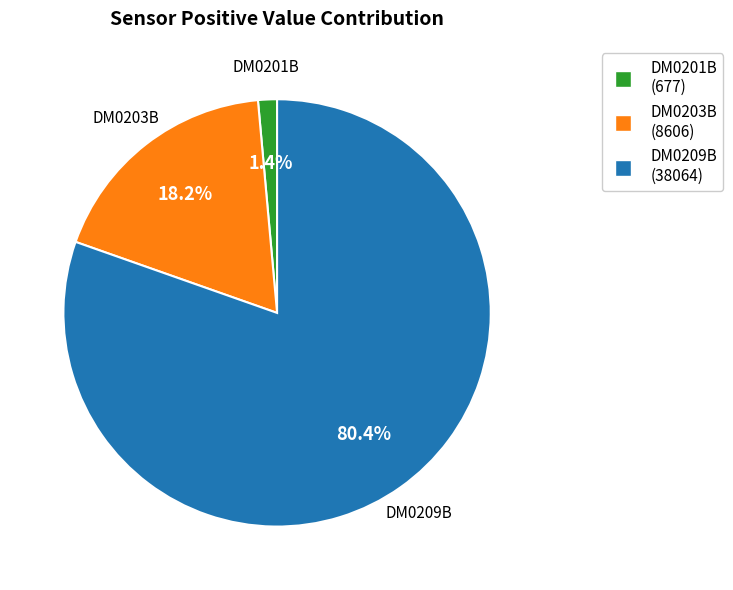

Does any single category account for the majority?

Yes